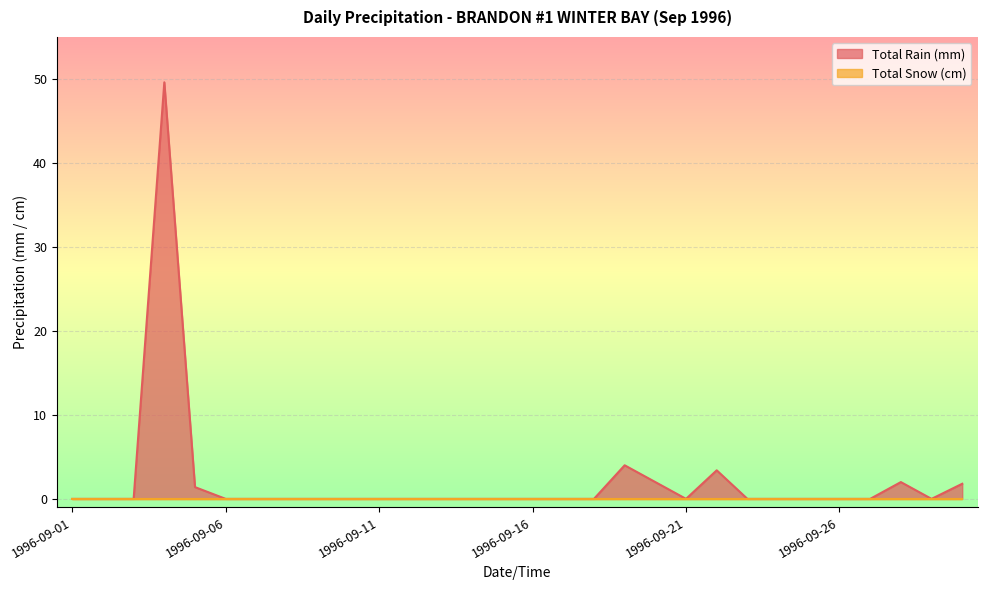

How many interior local valleys (lower than both neighbors) does the data have?

2